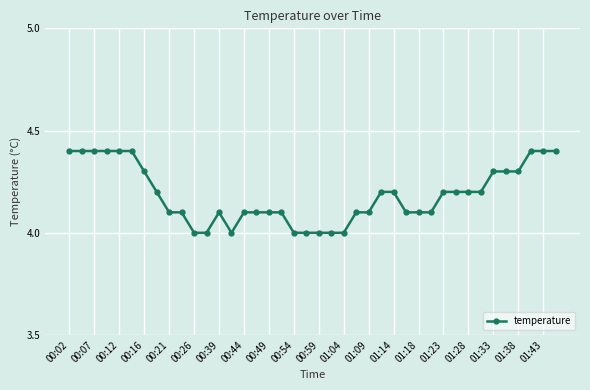

Reading left to right, transcribe all the data shown in this chart.

4.4	4.4	4.4	4.4	4.4	4.4	4.3	4.2	4.1	4.1	4.0	4.0	4.1	4.0	4.1	4.1	4.1	4.1	4.0	4.0	4.0	4.0	4.0	4.1	4.1	4.2	4.2	4.1	4.1	4.1	4.2	4.2	4.2	4.2	4.3	4.3	4.3	4.4	4.4	4.4